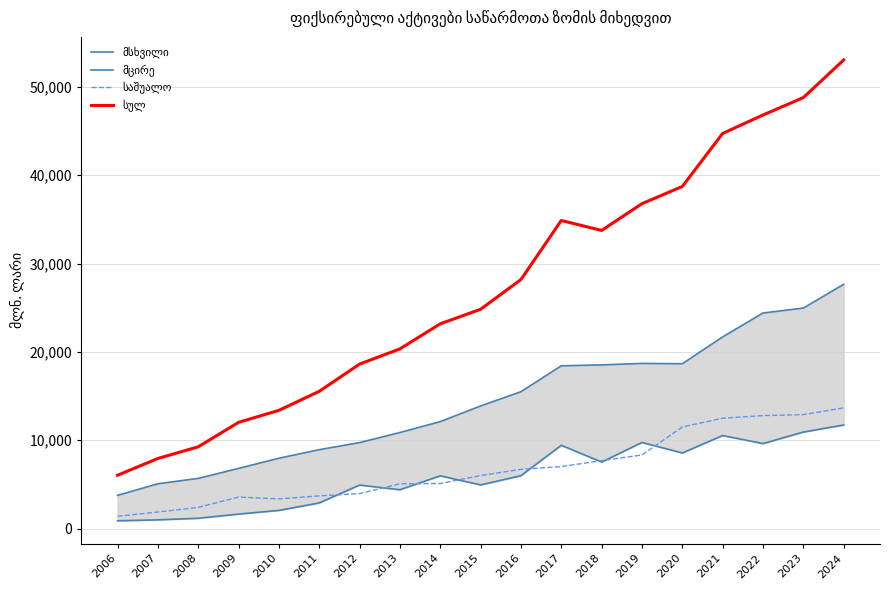

True or false: მცირე has more than 1 interior local peaks.

True